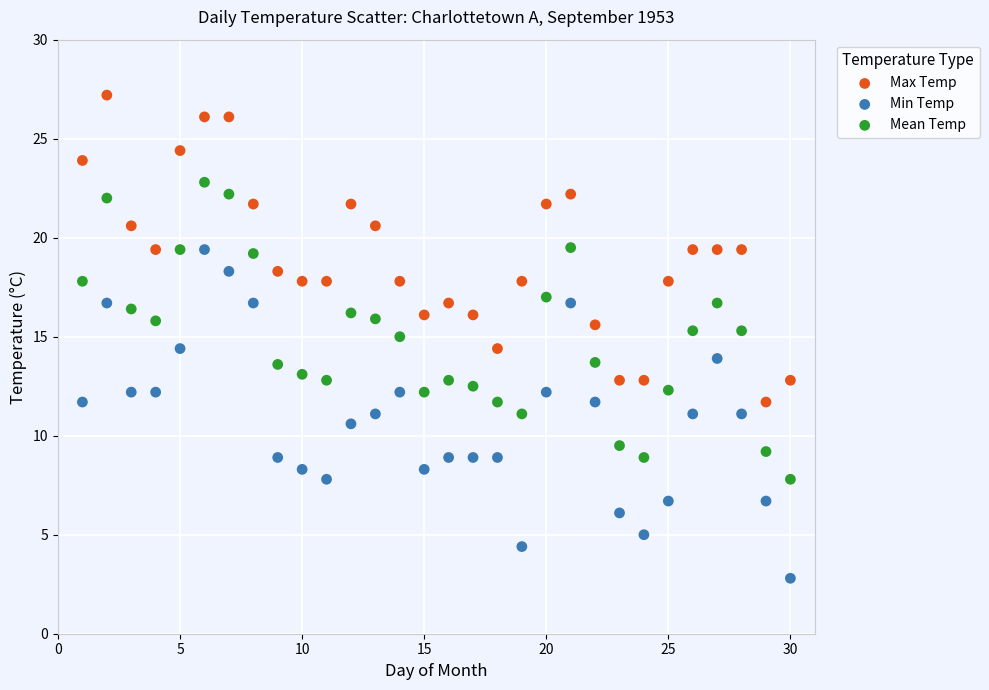

Which series reaches the maximum Y coordinate?

Max Temp